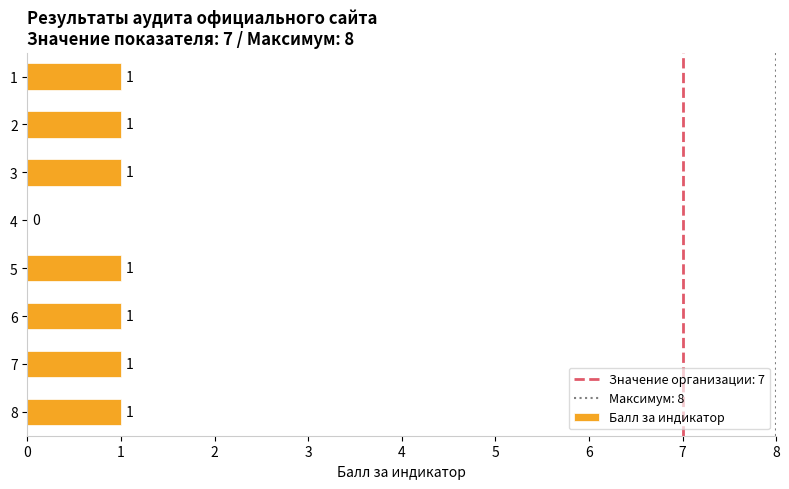

What is the sum of all values?

7